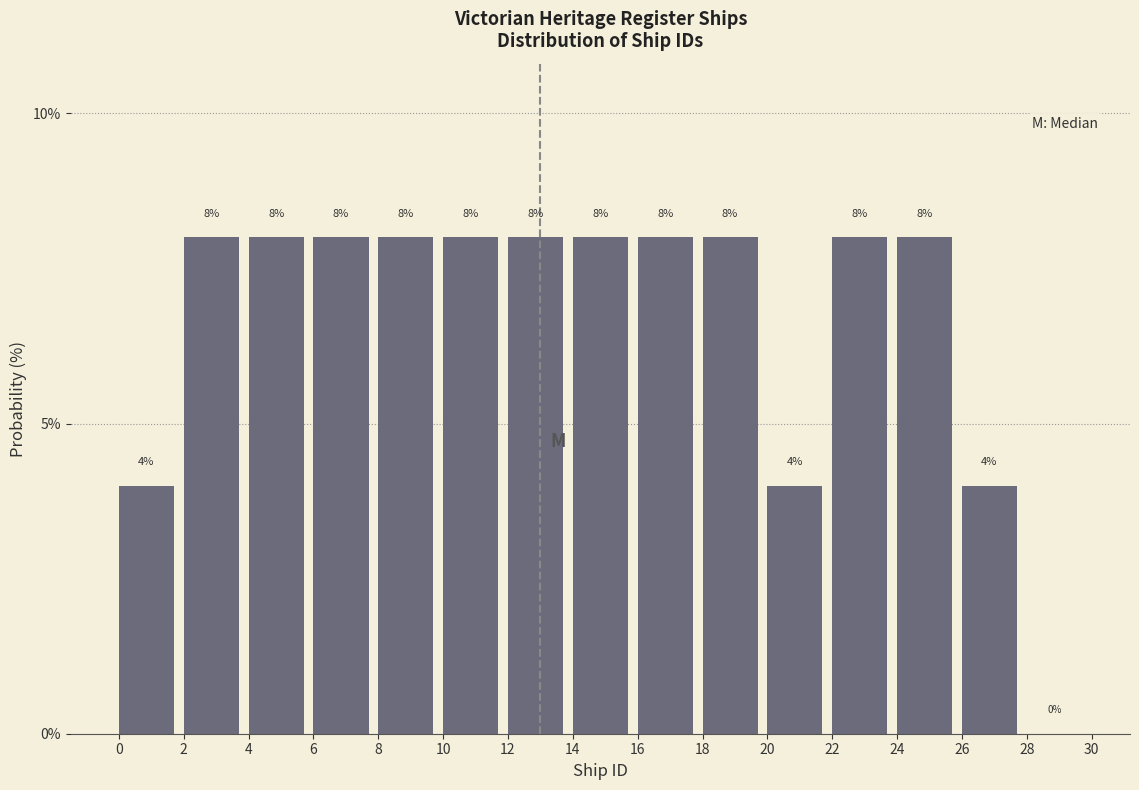

Reading left to right, transcribe this chart: for each bar, give the range it covers on the x-axis and its height.

0 to 2: 4
2 to 4: 8
4 to 6: 8
6 to 8: 8
8 to 10: 8
10 to 12: 8
12 to 14: 8
14 to 16: 8
16 to 18: 8
18 to 20: 8
20 to 22: 4
22 to 24: 8
24 to 26: 8
26 to 28: 4
28 to 30: 0